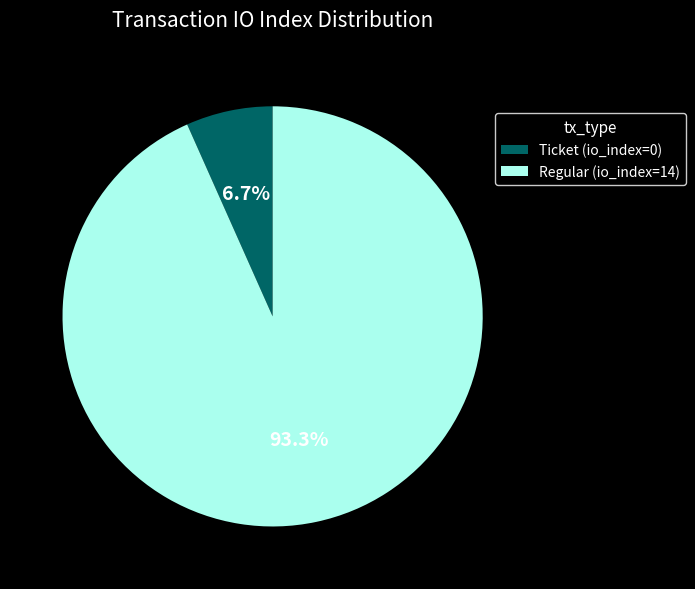

Rank the categories by value from highest to lowest.

Regular (io_index=14), Ticket (io_index=0)